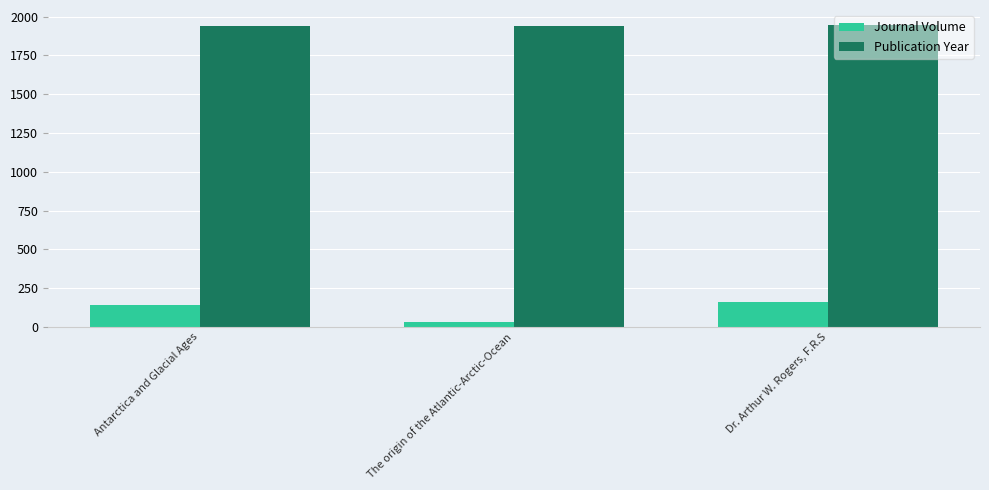

What is the label of the 1st bar from the left?

Antarctica and Glacial Ages